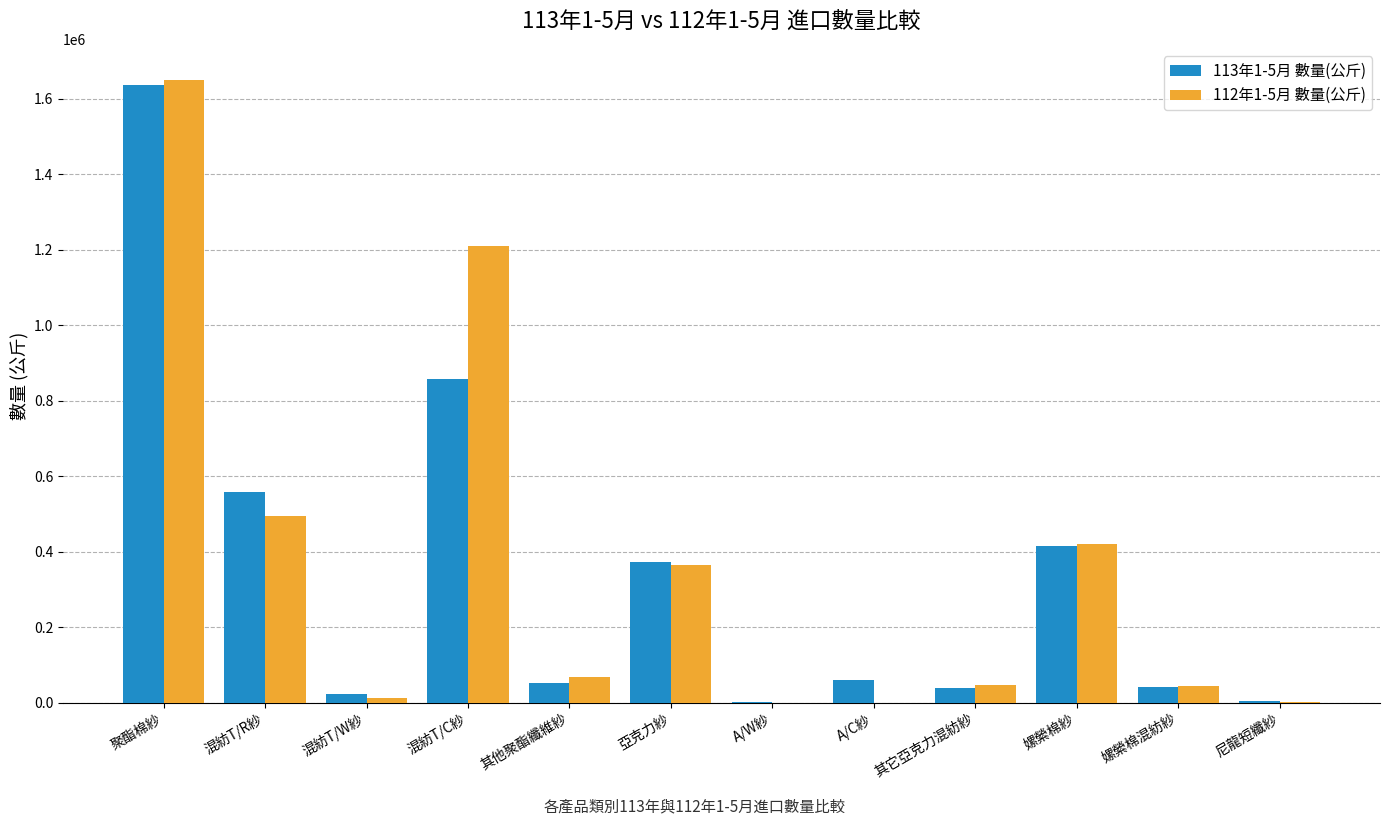

True or false: 112年1-5月 數量(公斤) has a value of 122034 at 其他聚酯纖維紗.

False